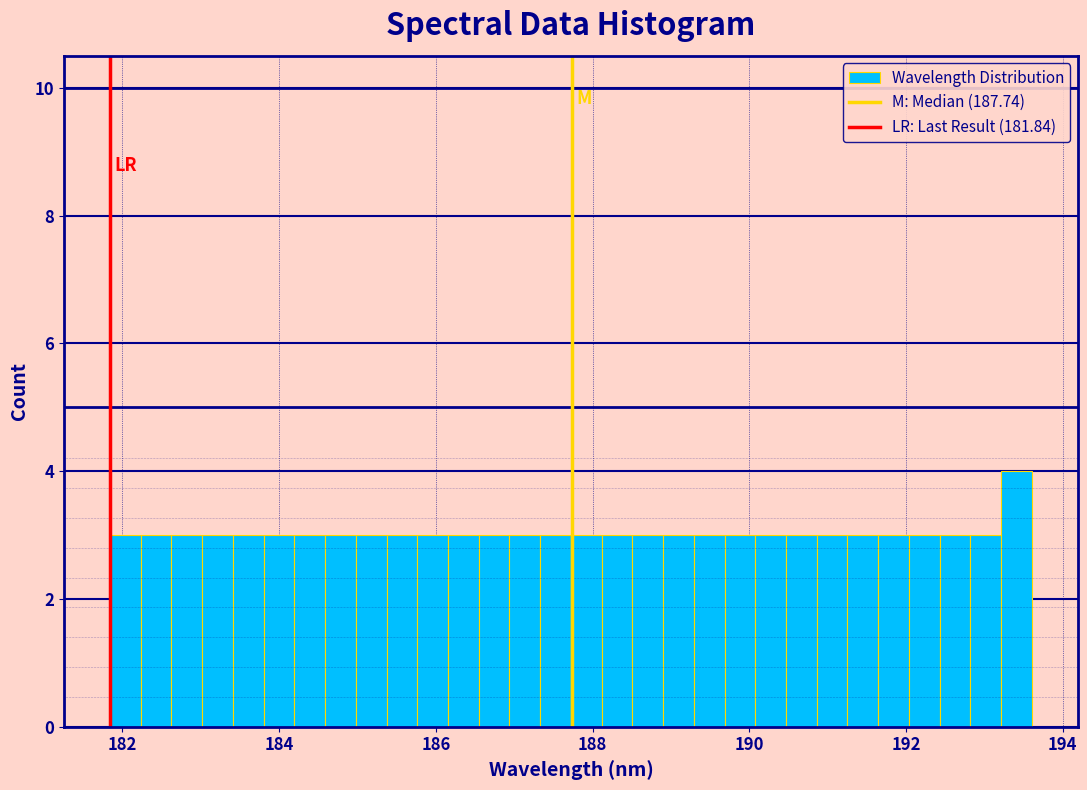

Read against the x-axis, roughly where is the centre of the tallest bar?

193.4